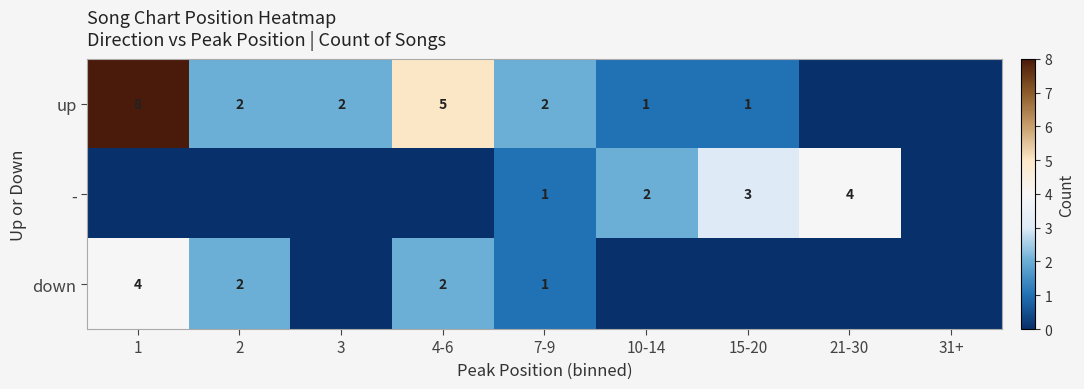

Is it true that up equals 1 at 15-20?

True